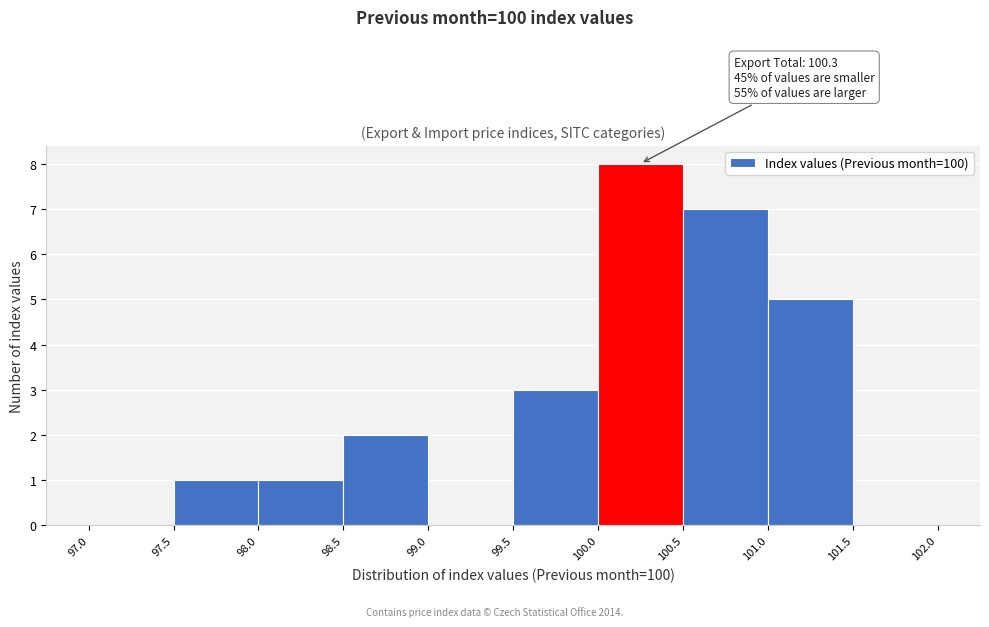

Over which range of the x-axis is the bar tallest?

100.0 to 100.5